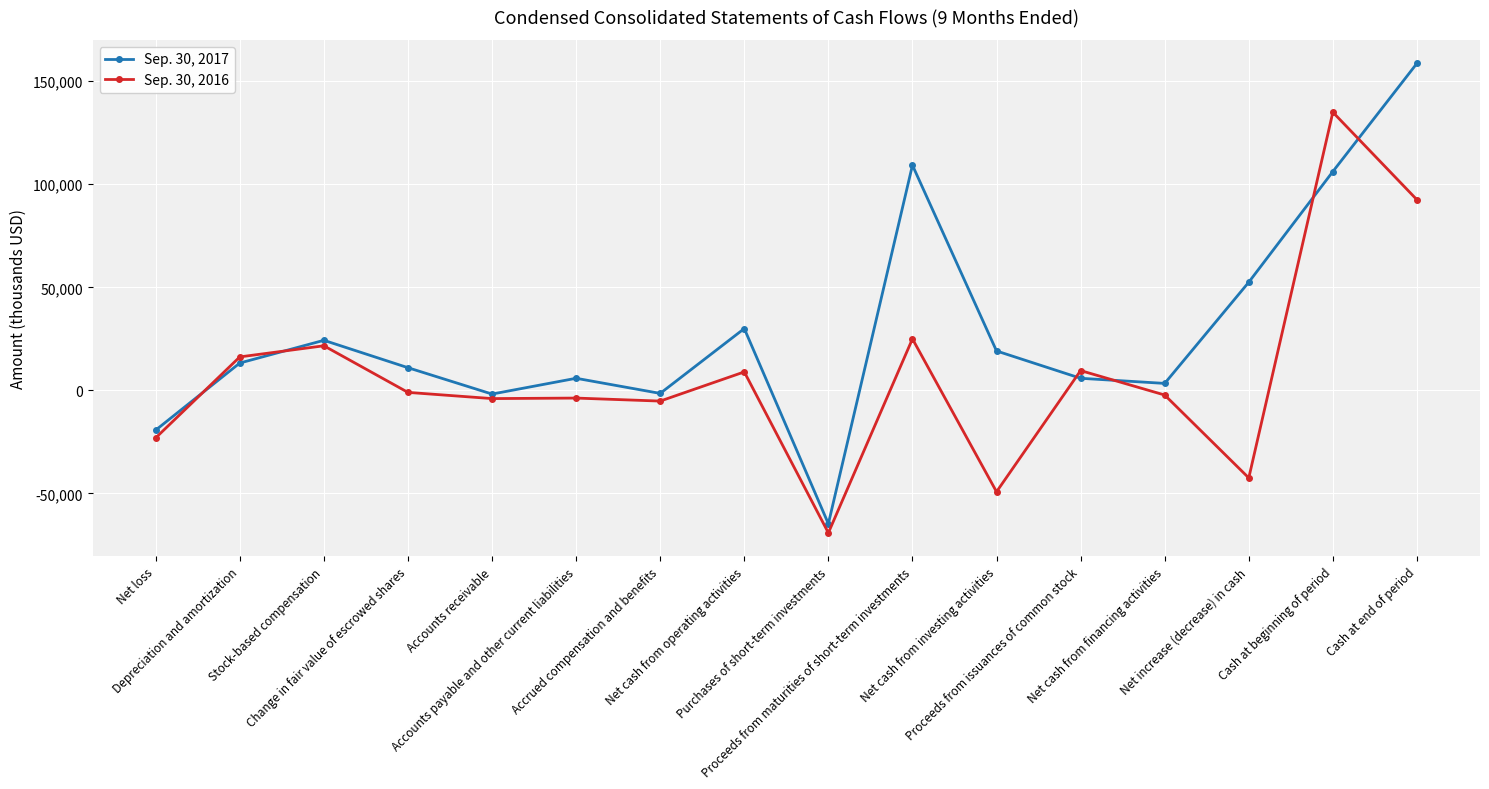

Count the number of categories in the chart.

16